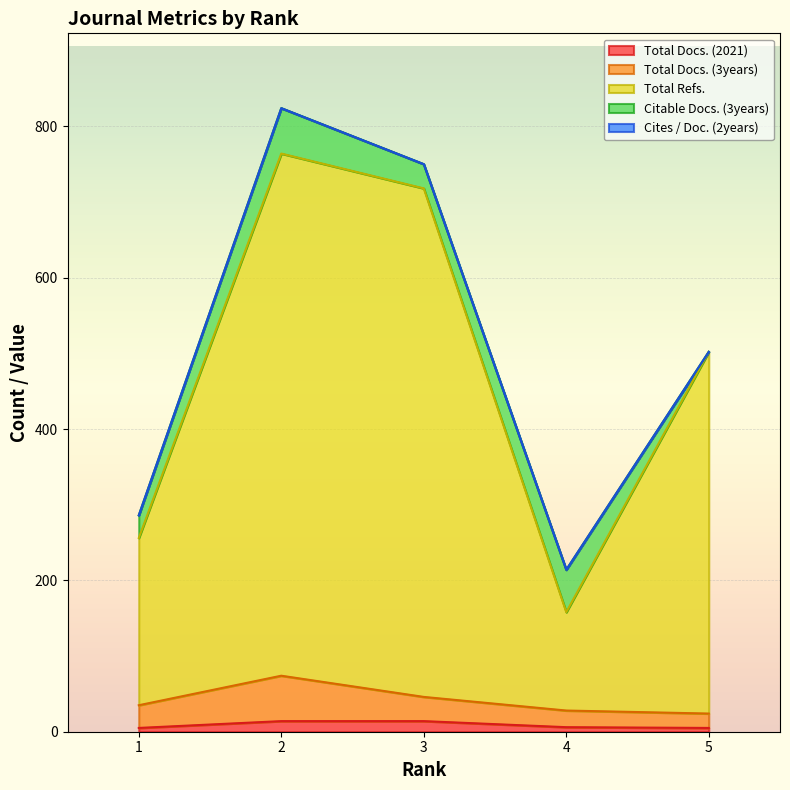

Between 2 and 5, which series saw the biggest shift?

Total Refs.